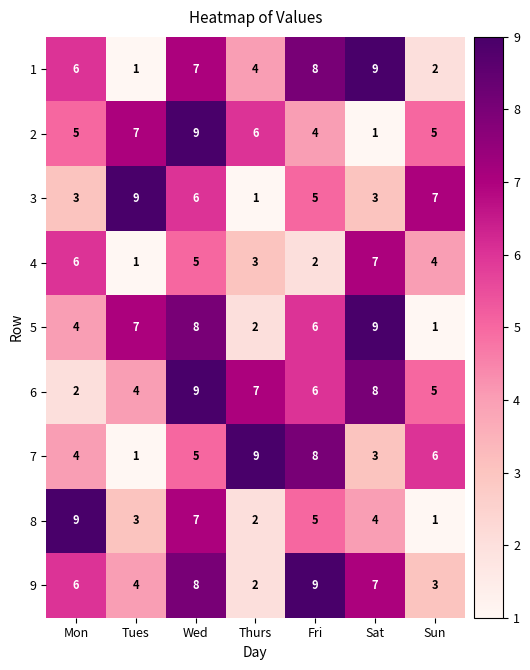

What is the average value of the 1 series?

5